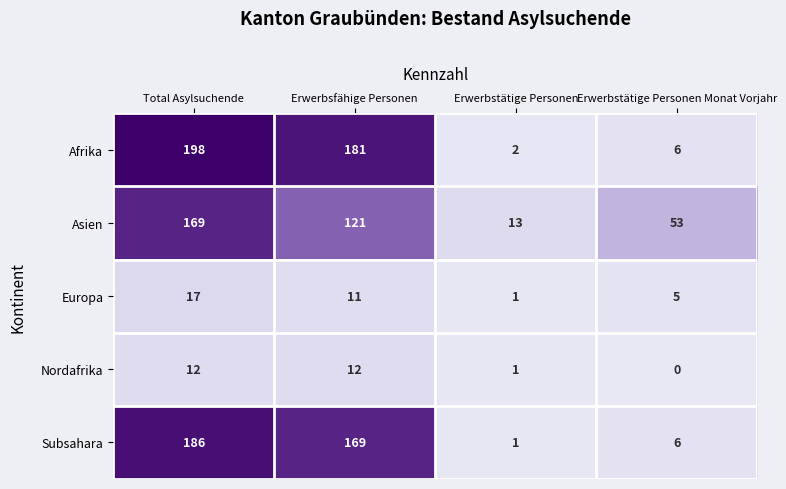

Which category has the lowest value across all series?

Erwerbstätige Personen Monat Vorjahr